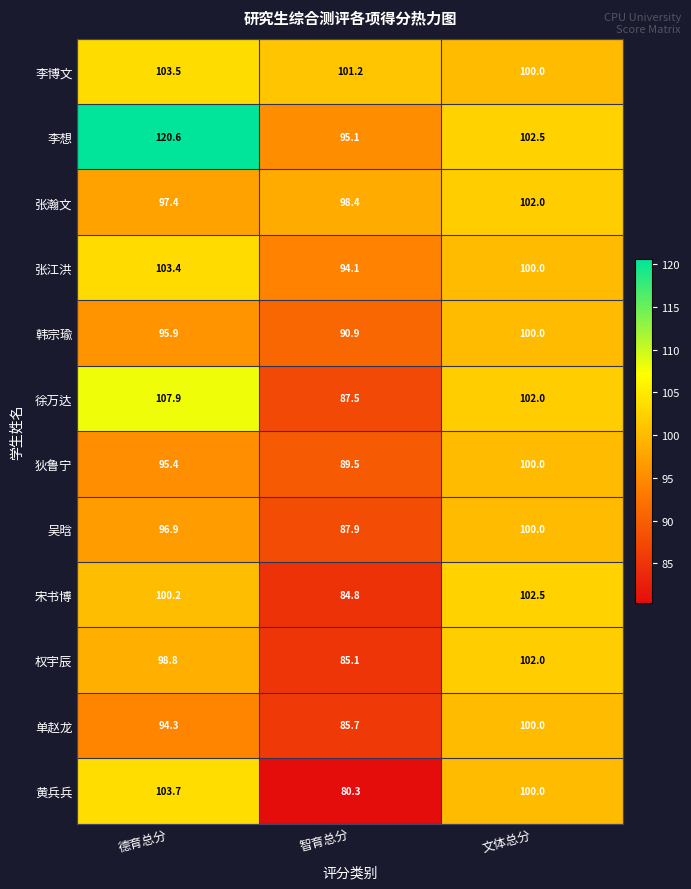

What value does the 狄鲁宁 series have at 文体总分?

100.0